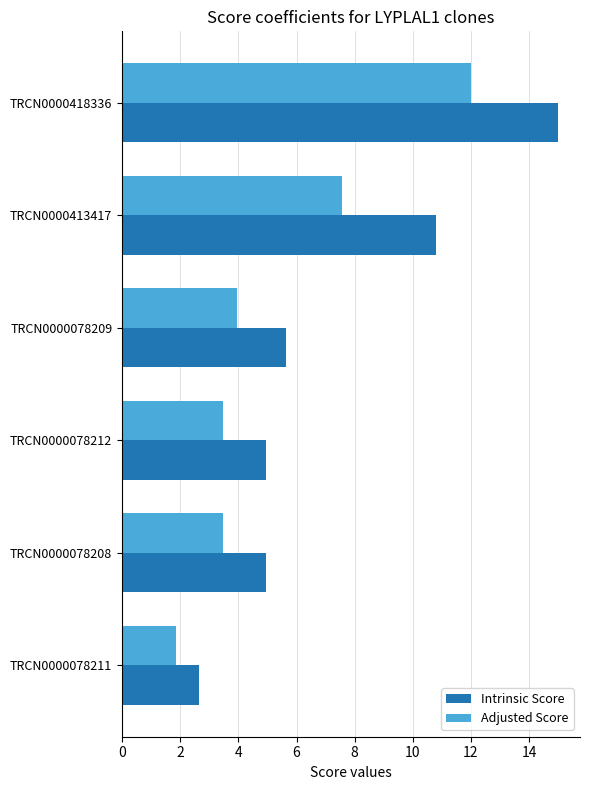

What is the minimum value shown in the chart?

1.8